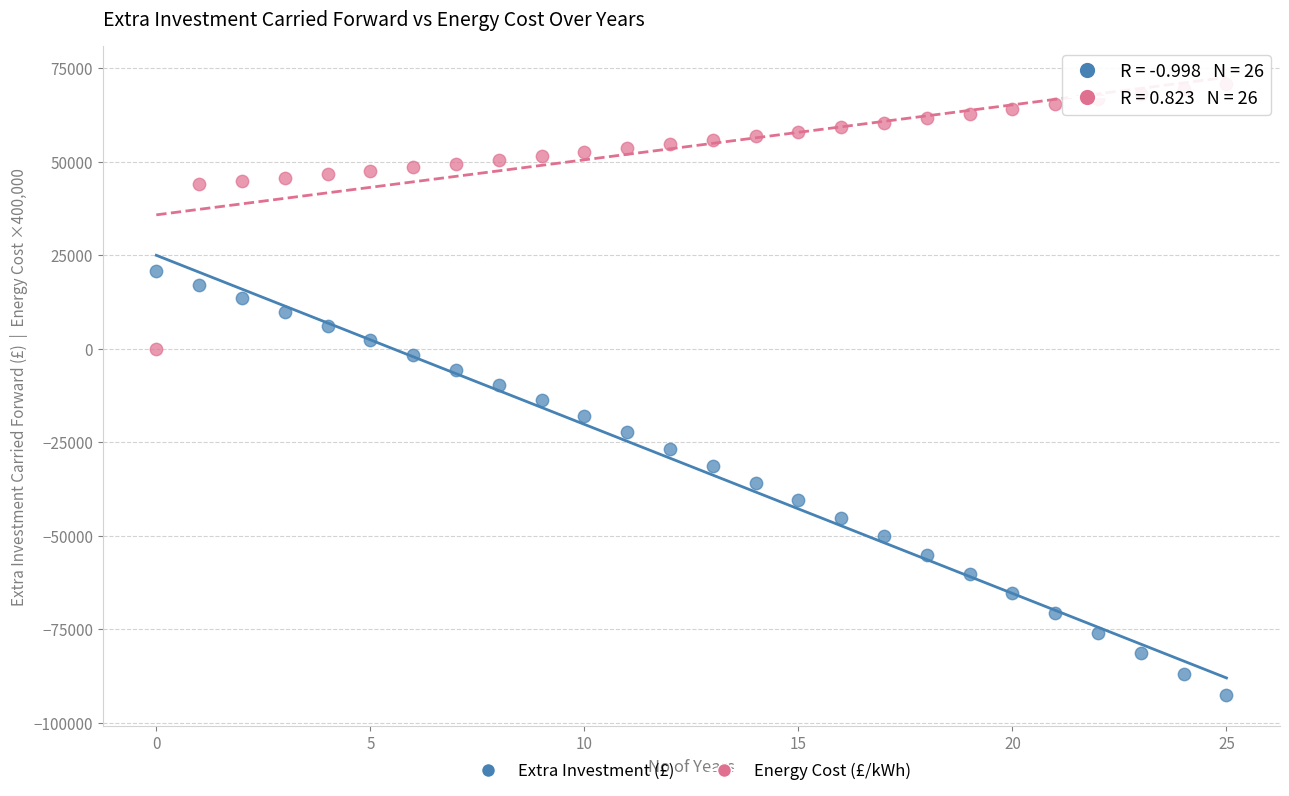

Across all data points, what is the range of Y values (max minus min)?

163402.0